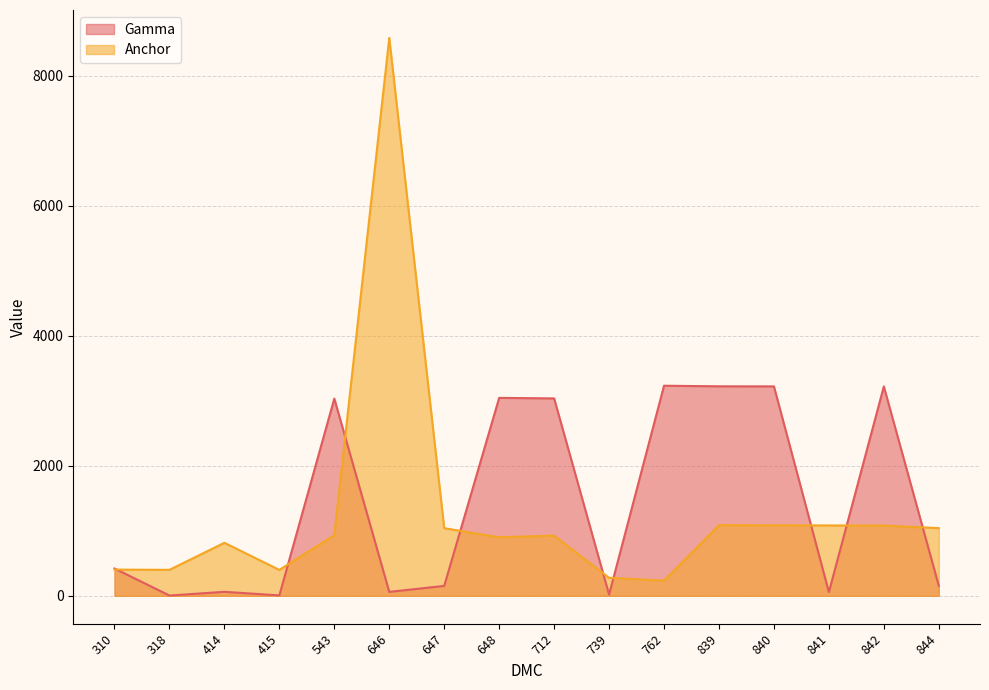

Which category has the lowest value across all series?

318